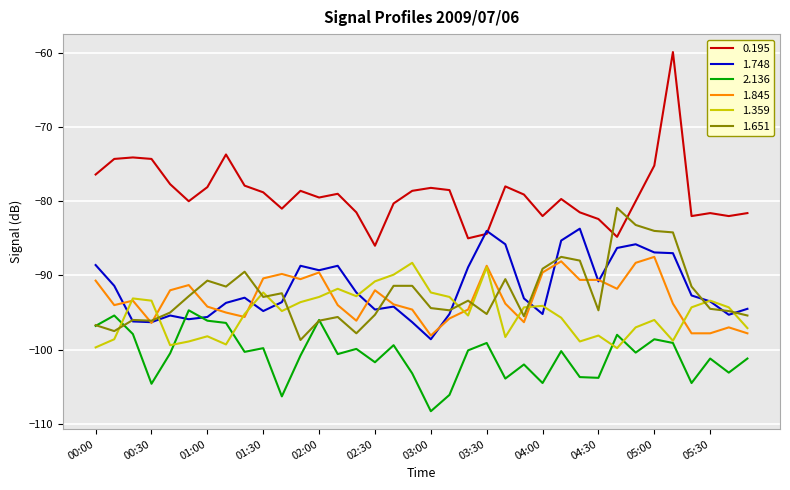

Which series has the largest total across all categories?

0.195